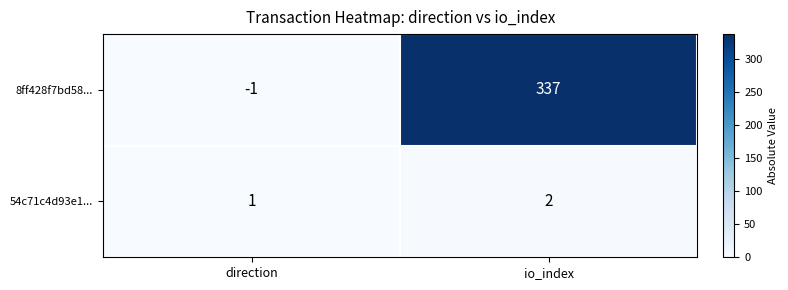

What is the sum of all 54c71c4d93e1... values?

3